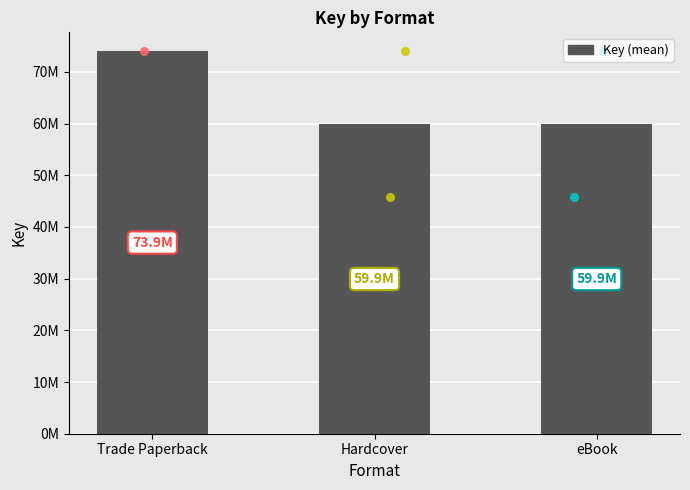

Approximately how many times larger is the value at Trade Paperback compared to eBook?

1.2